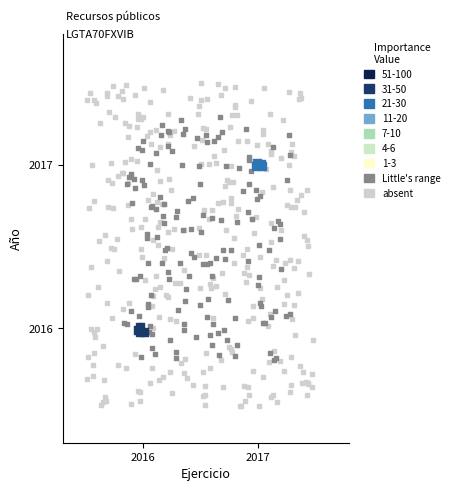

Which series has the widest spread of Y values?

absent